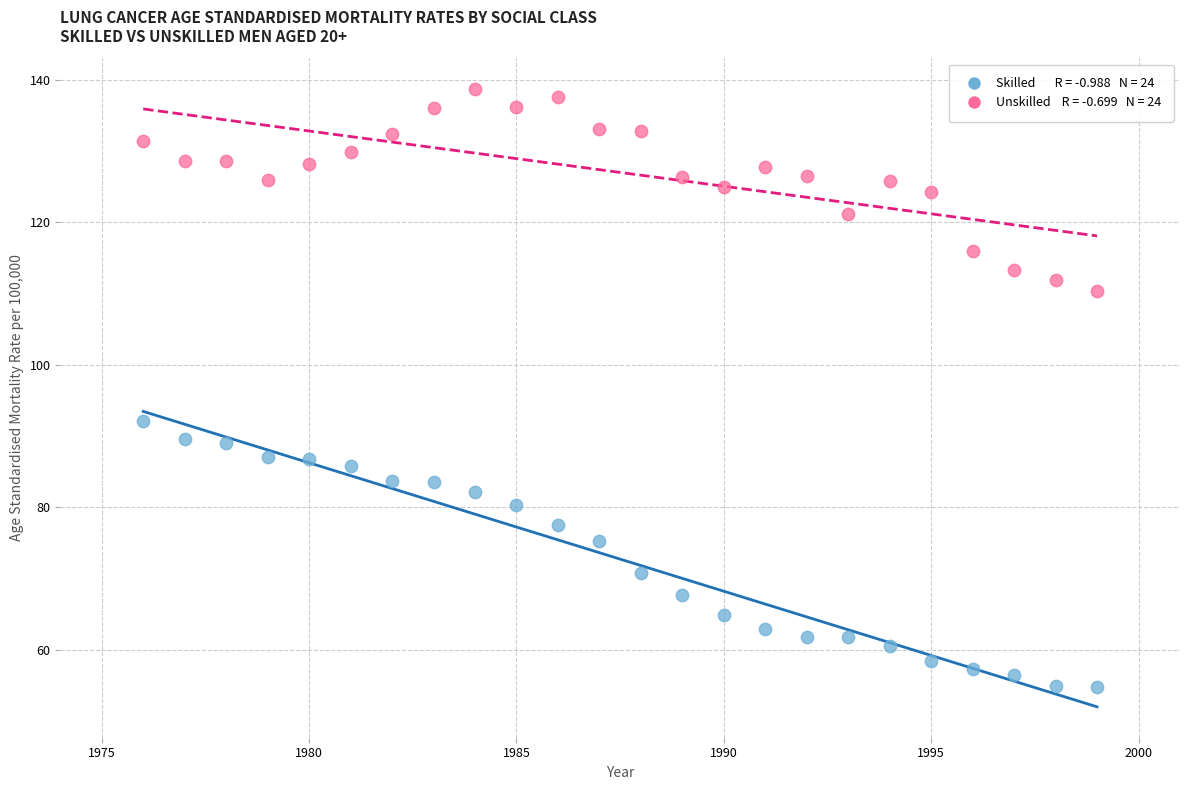

Across all data points, what is the range of Y values (max minus min)?

83.8